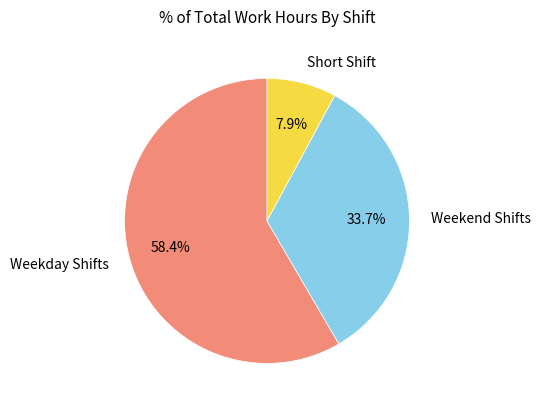

Does any single category account for the majority?

Yes